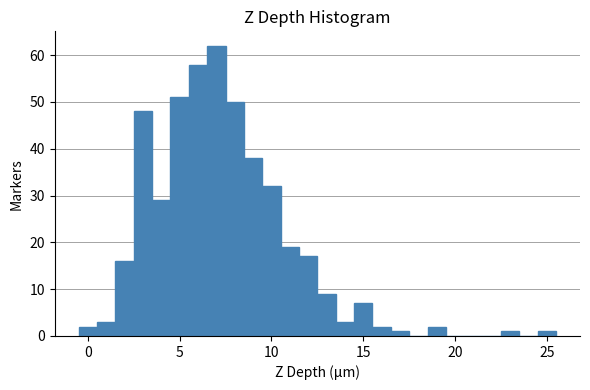

Read against the x-axis, roughly where is the centre of the tallest bar?

7.0